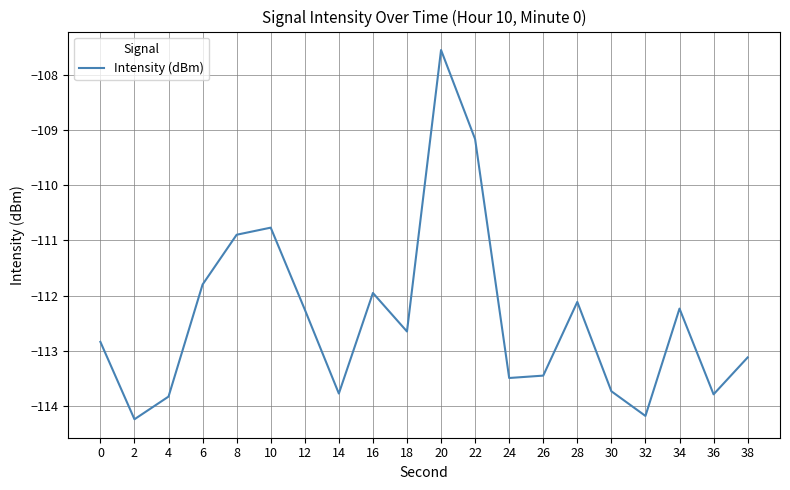

True or false: the data shows -150.7 at 6.

False